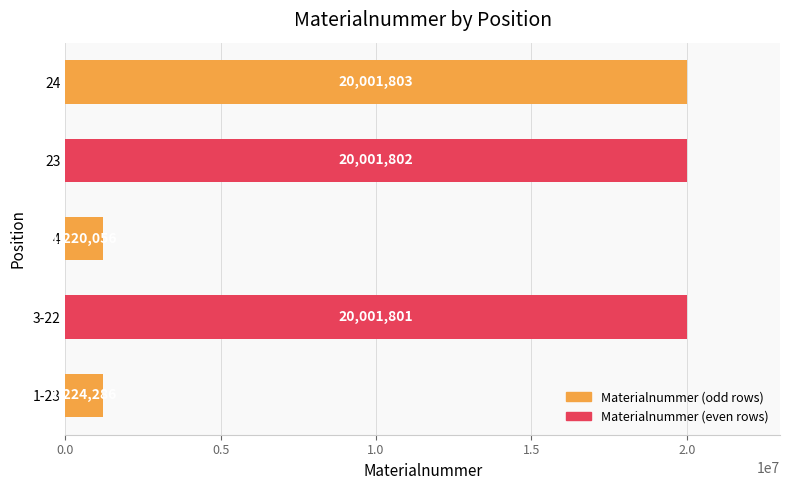

What value does the data have at 24, to the nearest 100?

20001800